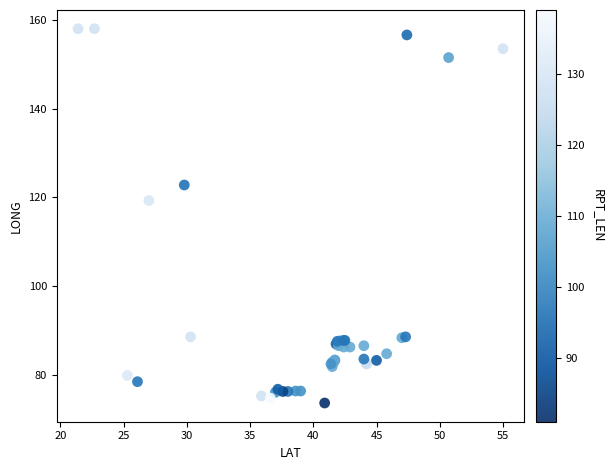

What Y value in the scatter plot is closest to 115?

119.3